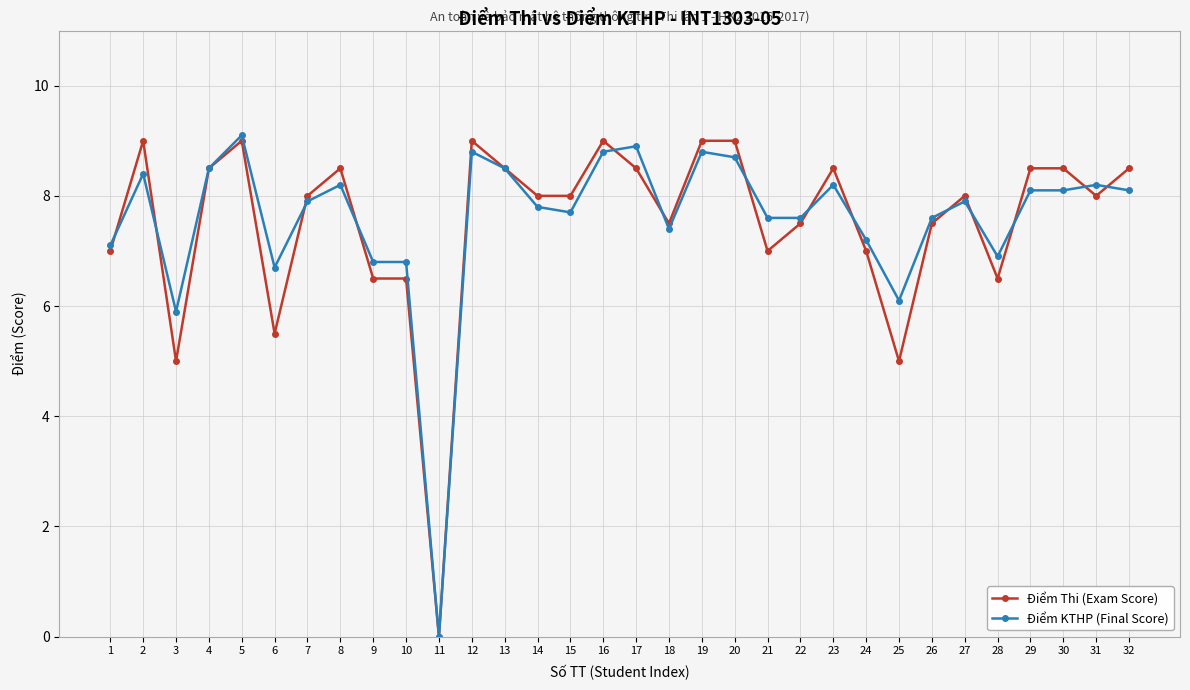

What is the average value of the Điểm KTHP (Final Score) series?

7.6